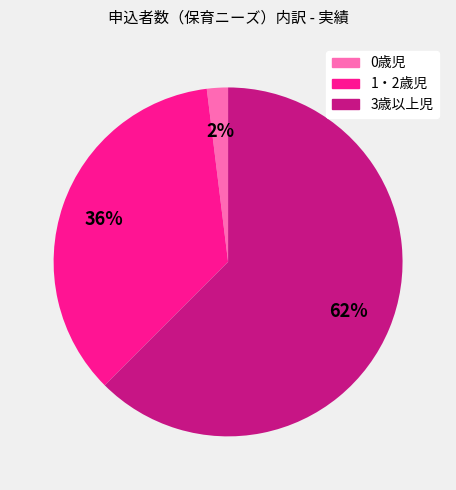

To the nearest percent, what is the average slice percentage?

33%